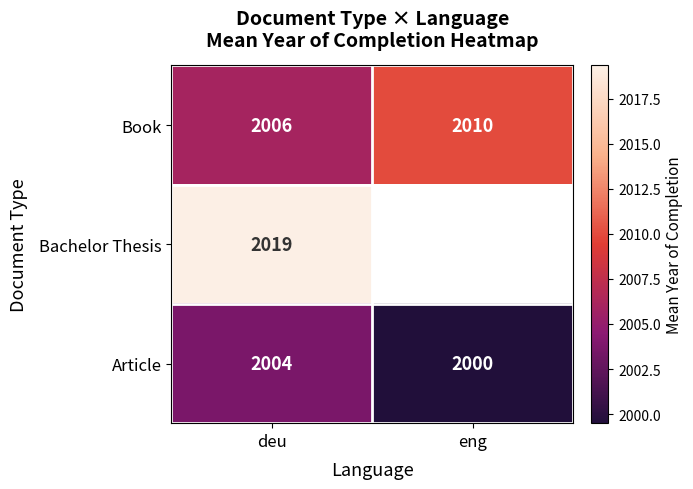

Which category has the lowest value in the Book series?

deu